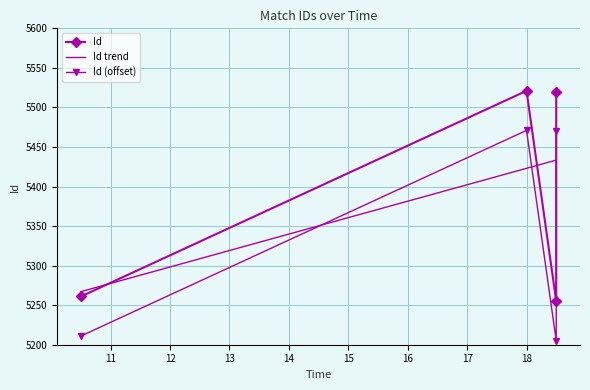

How many data points are less than 5520?

2